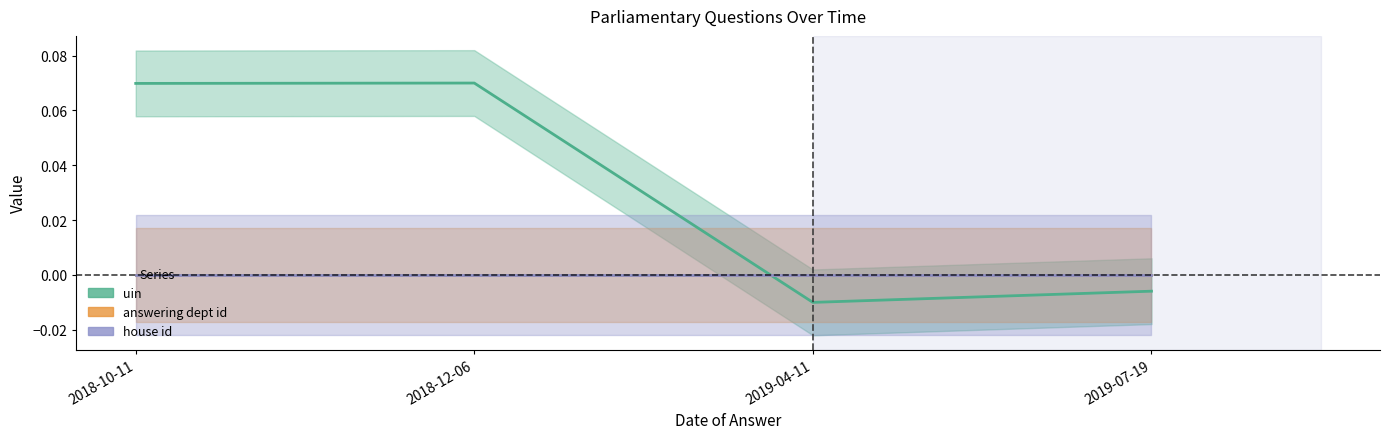

Reading left to right, what are all the values shown in this chart?

uin: 2018-10-11=0.1	2018-12-06=0.1	2019-04-11=-0.0	2019-07-19=-0.0
answering dept id: 2018-10-11=0.0	2018-12-06=0.0	2019-04-11=0.0	2019-07-19=0.0
house id: 2018-10-11=0.0	2018-12-06=0.0	2019-04-11=0.0	2019-07-19=0.0